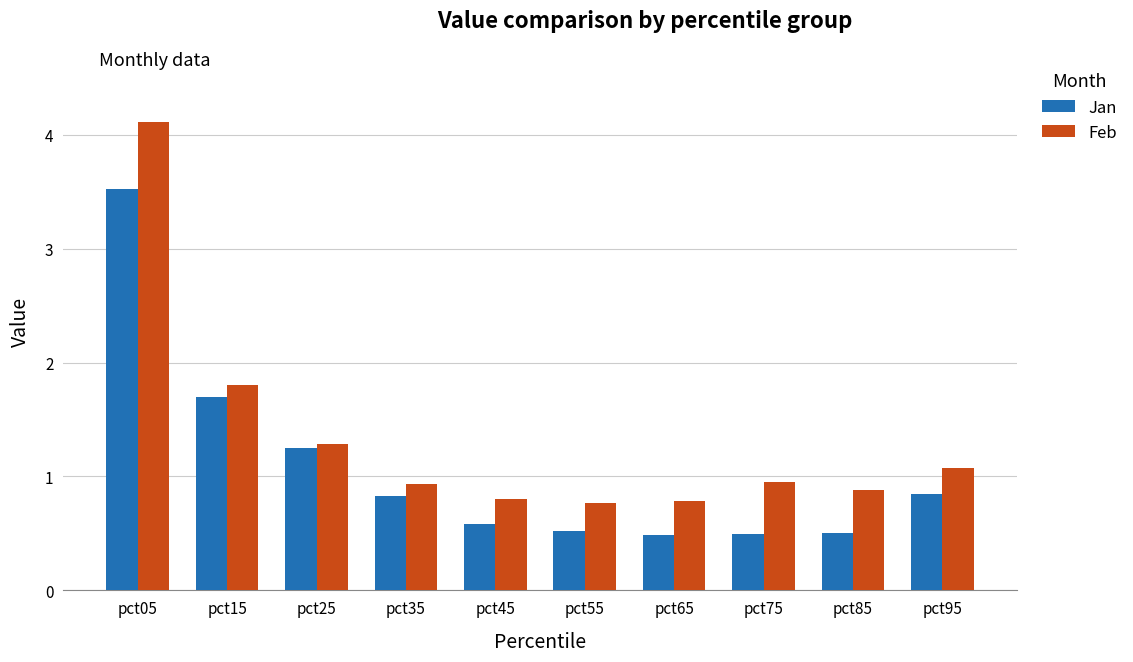

List the series in order of their overall mean, lowest first.

Jan, Feb